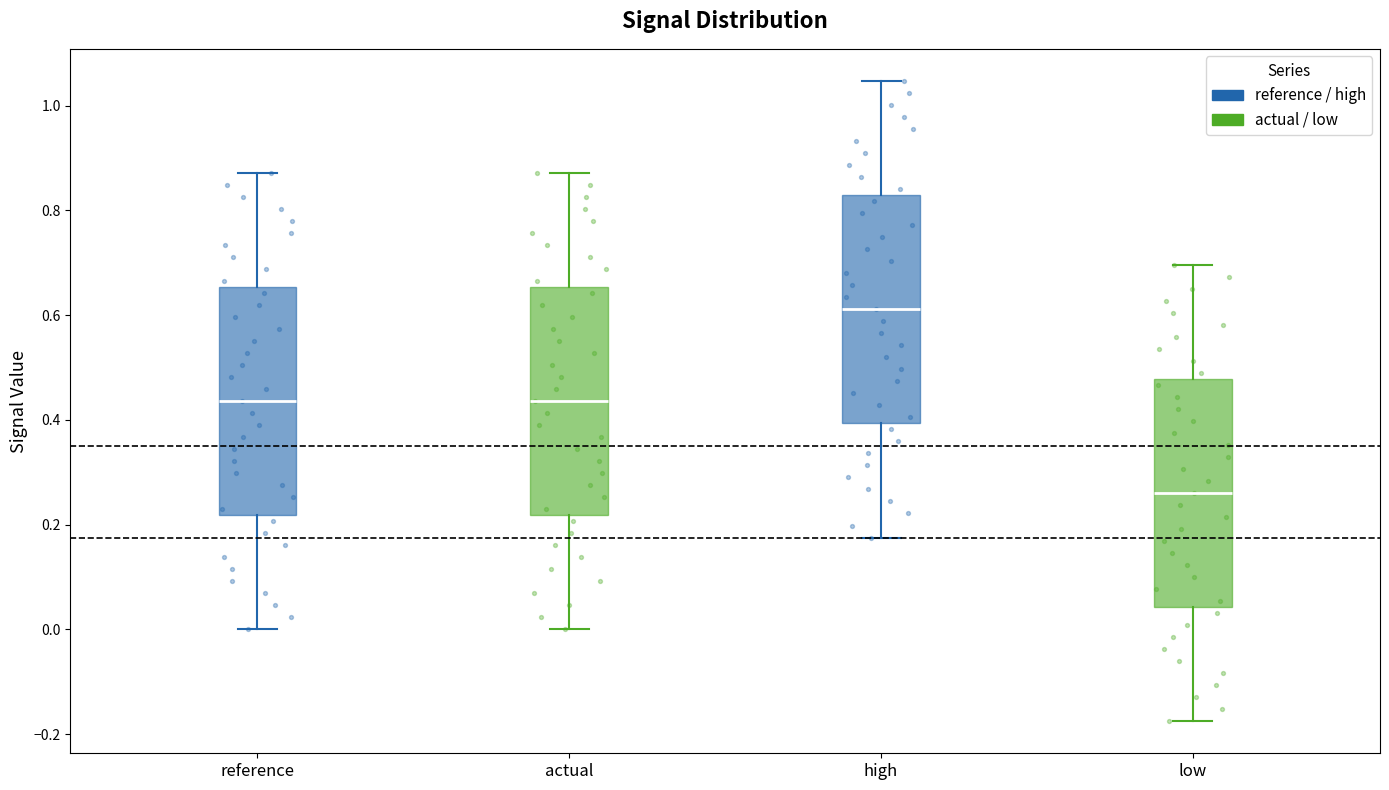

Reading left to right, read every box against the y-axis: the position of its median line, the range the box covers, and the ends of its whiskers. The values are not printed on the chart, so give them approximately, as read against the axis.

reference: median 0.44, box 0.22 to 0.66, whiskers 0.00 to 0.88
actual: median 0.44, box 0.22 to 0.66, whiskers 0.00 to 0.88
high: median 0.62, box 0.40 to 0.82, whiskers 0.18 to 1.04
low: median 0.26, box 0.04 to 0.48, whiskers -0.18 to 0.70